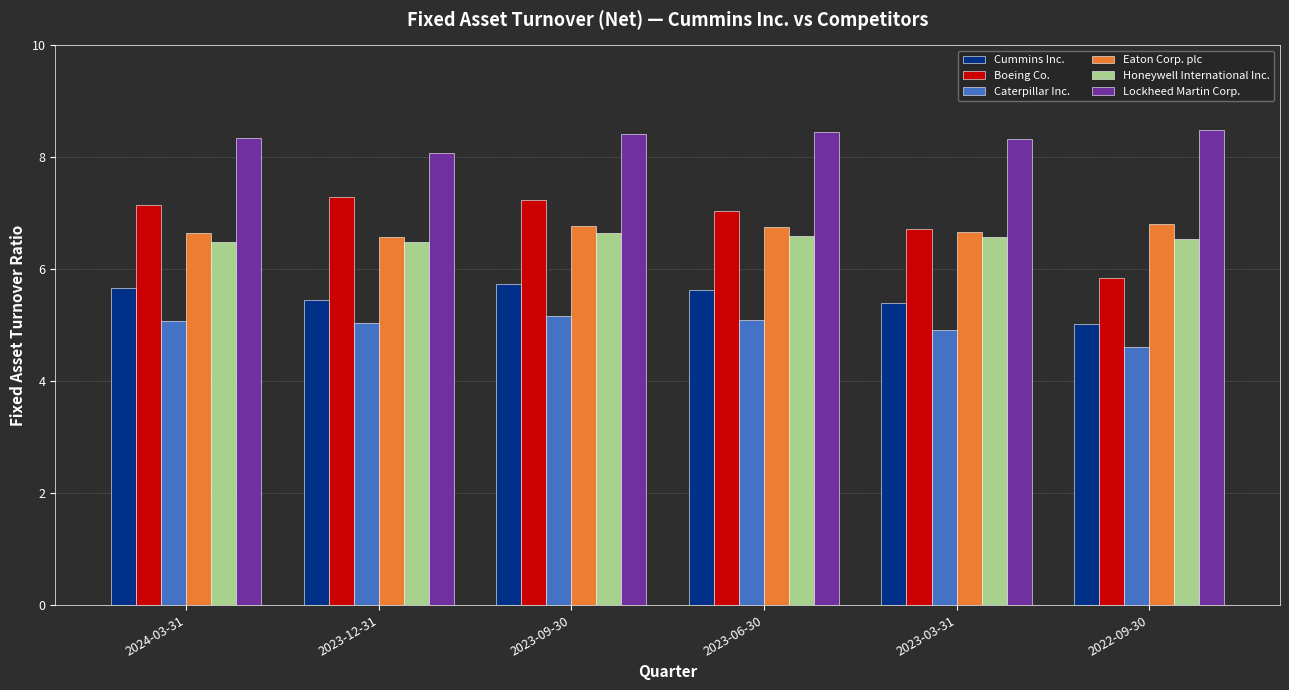

At how many categories does at least one series exceed 7?

6